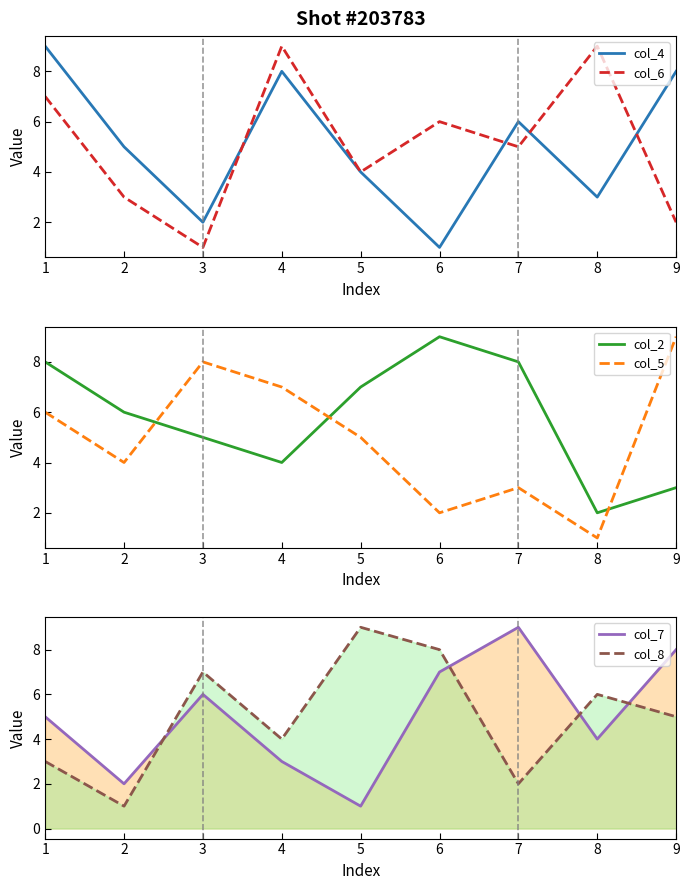

What is the spread (max minus min) of values at 8?

8